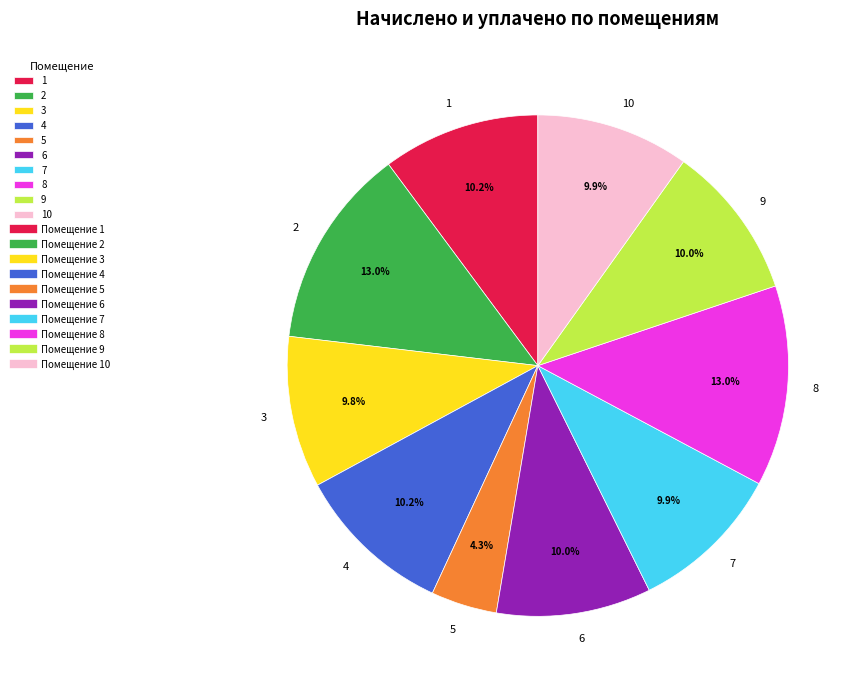

What percentage is the 10 slice, to the nearest percent?

10%